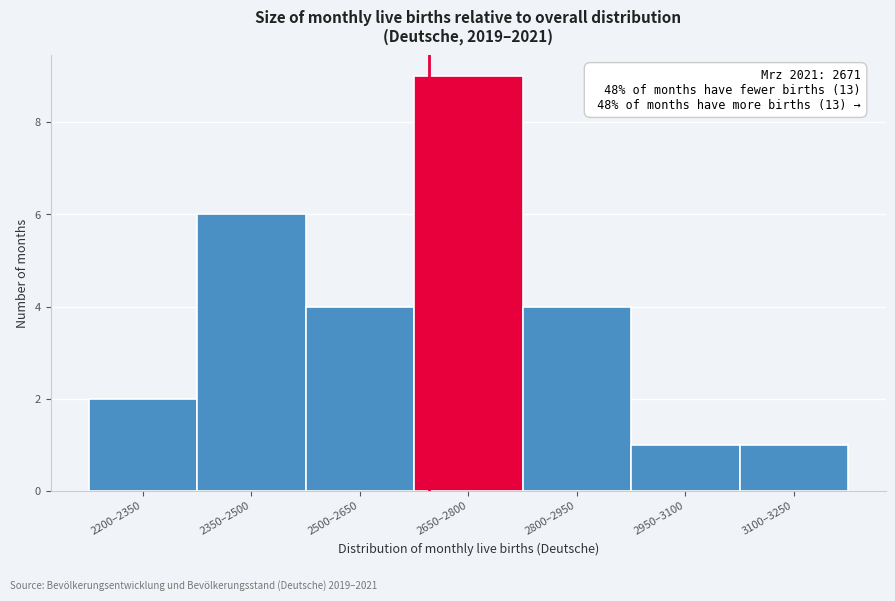

Reading left to right, transcribe all the data shown in this chart.

2200–2350=2	2350–2500=6	2500–2650=4	2650–2800=9	2800–2950=4	2950–3100=1	3100–3250=1